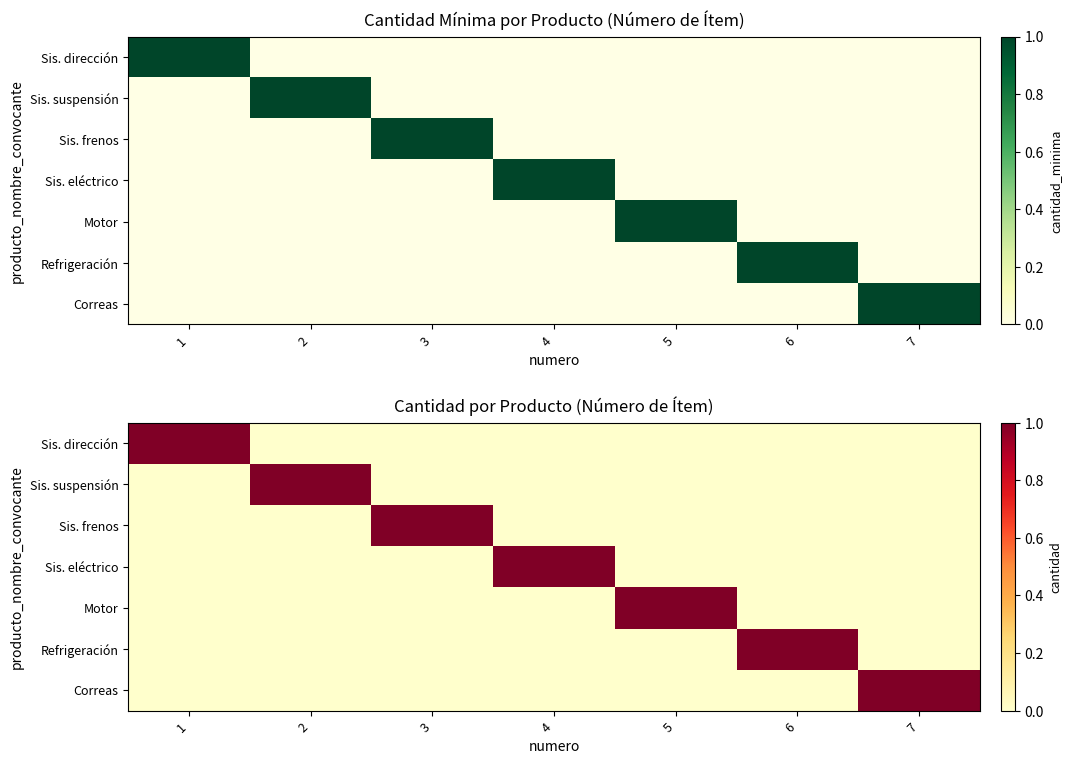

What is the difference between the maximum and minimum values in the Motor series?

1